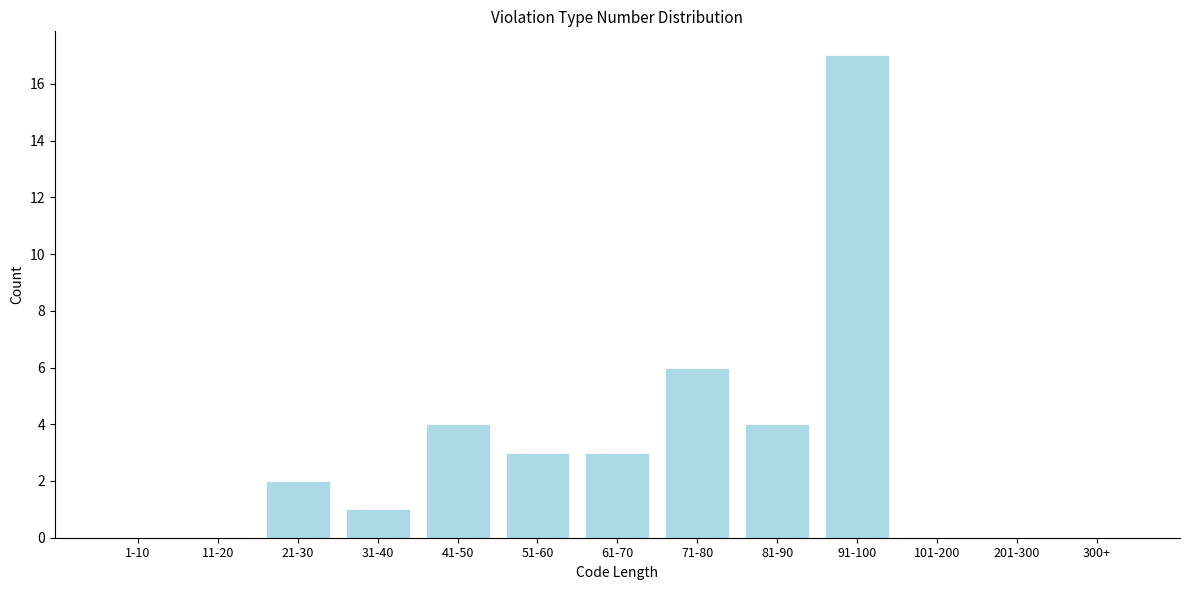

Reading left to right, extract all data points from this chart.

1-10=0	11-20=0	21-30=2	31-40=1	41-50=4	51-60=3	61-70=3	71-80=6	81-90=4	91-100=17	101-200=0	201-300=0	300+=0